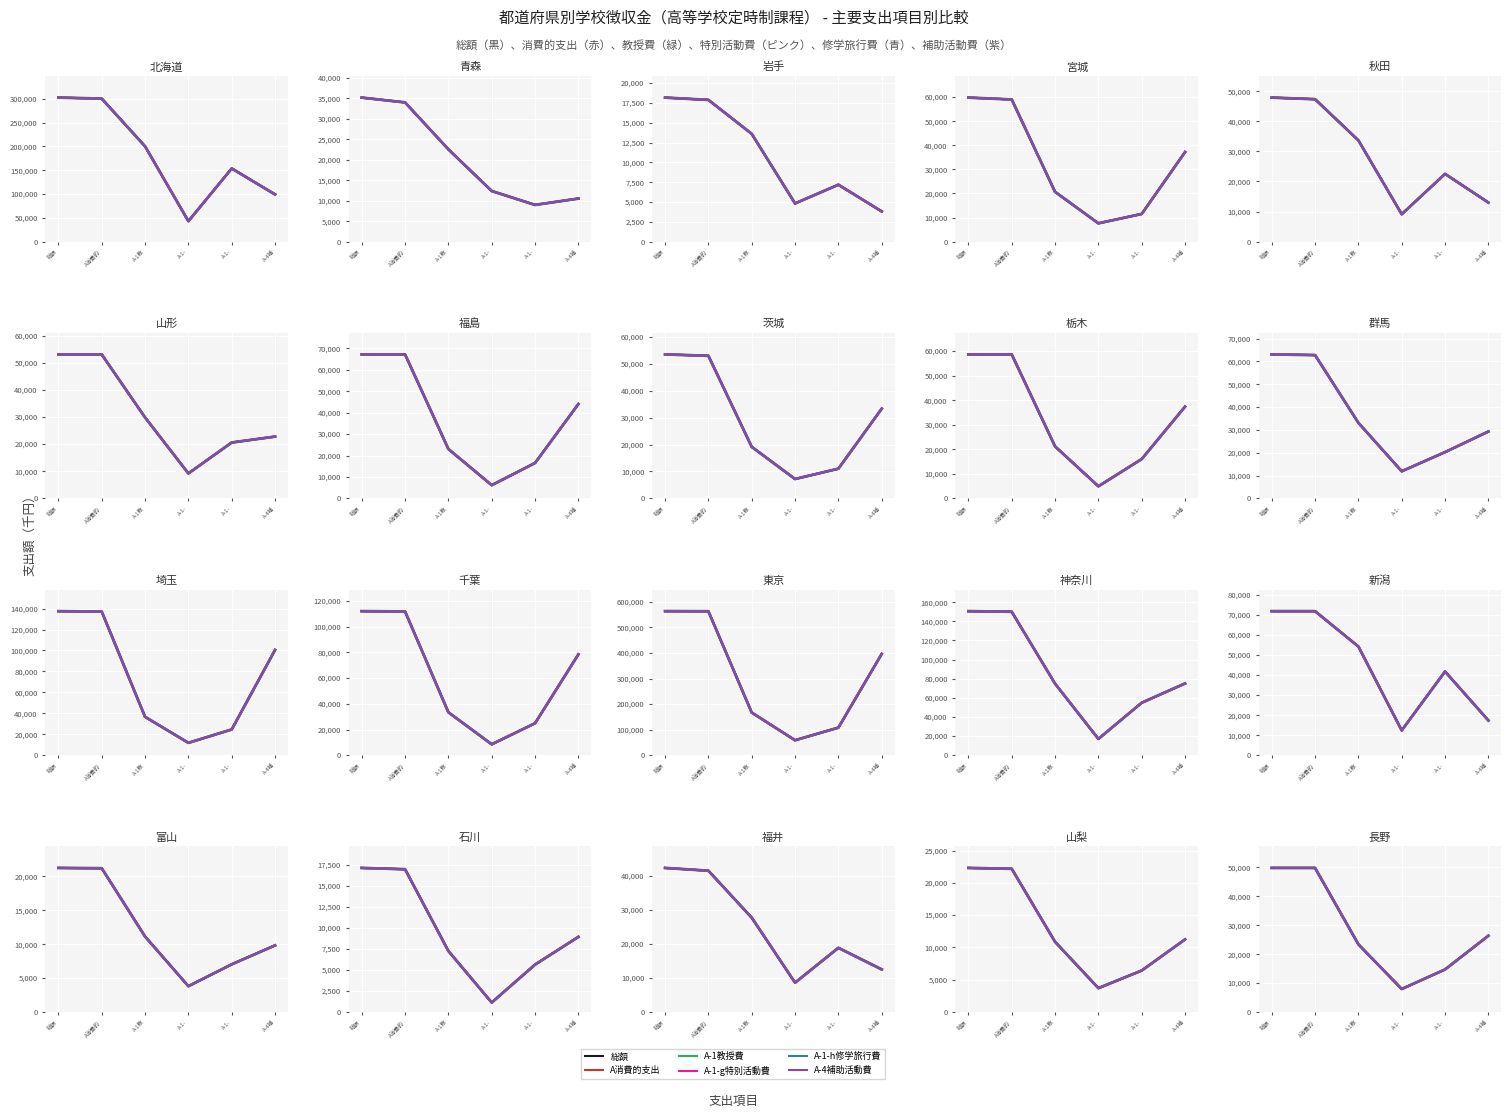

The A-1-h修学旅行費 series shows 34336 at 総額. True or false?

False